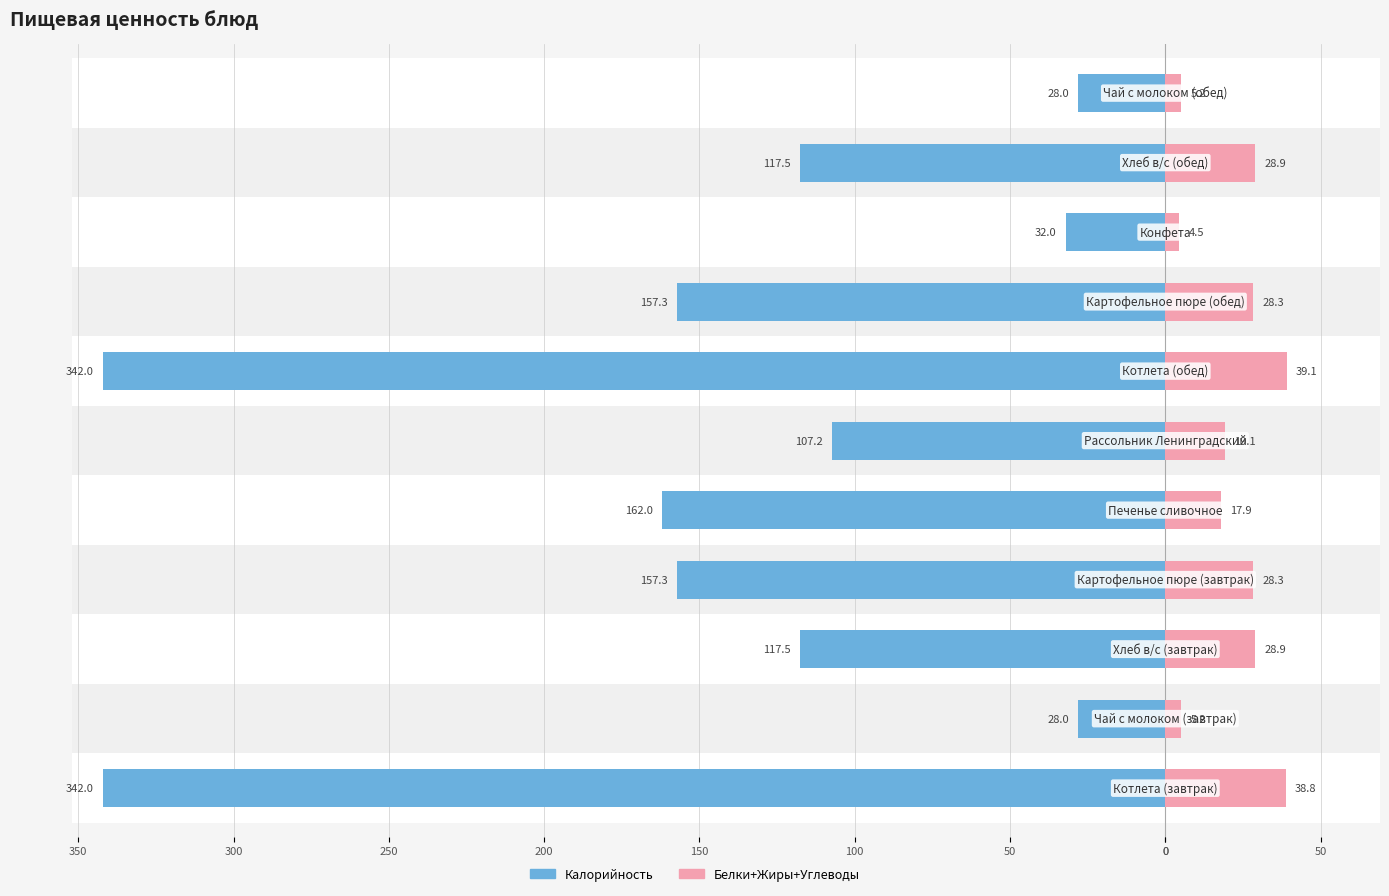

How many data points in Калорийность are above -117?

4